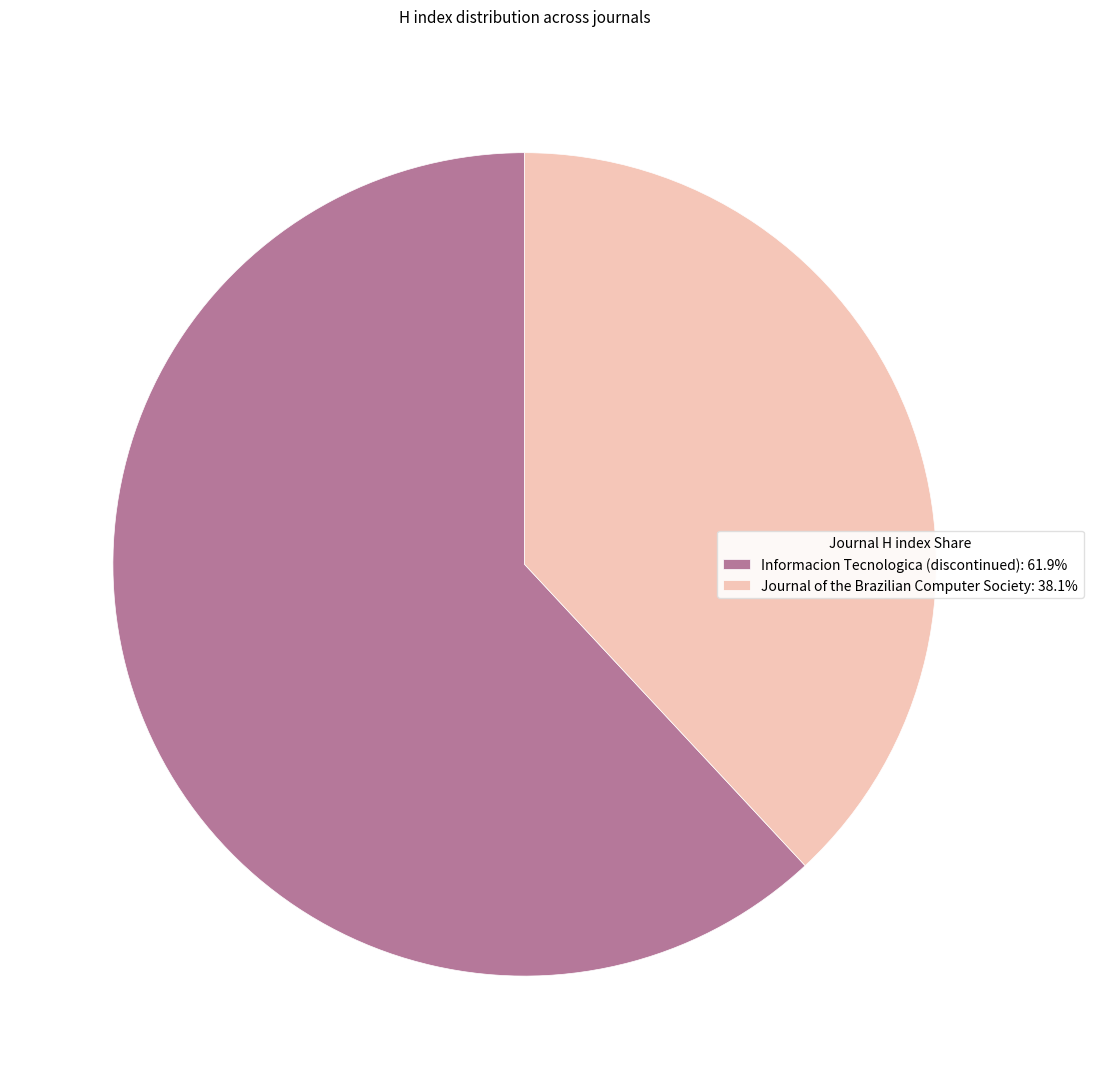

What is the ratio of the value at Journal of the Brazilian Computer Society to the value at Informacion Tecnologica (discontinued)?

0.6